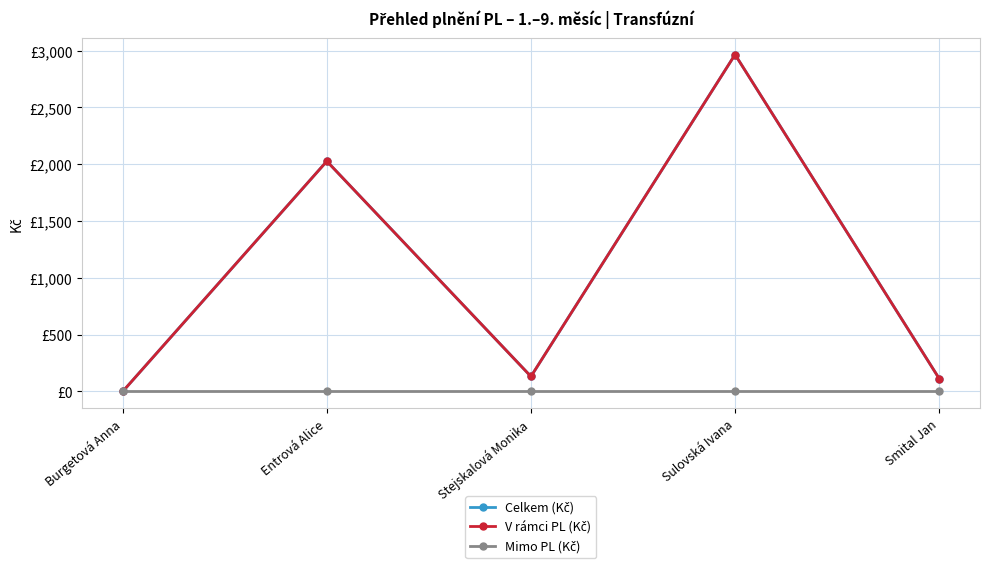

Is this an area chart (filled region under the line)?

No